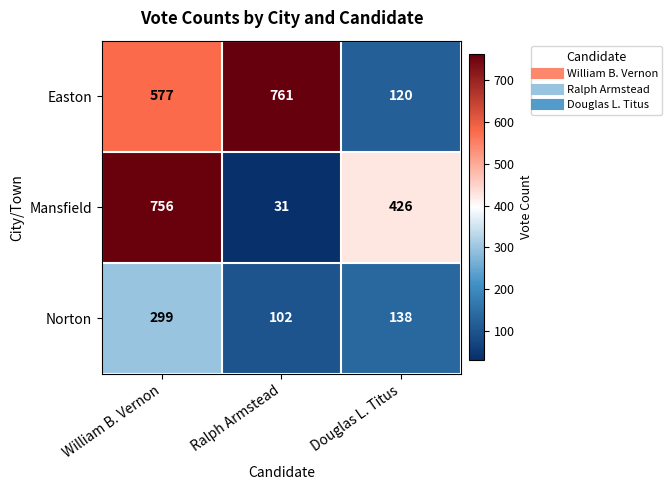

Which series has the widest spread of values?

Mansfield